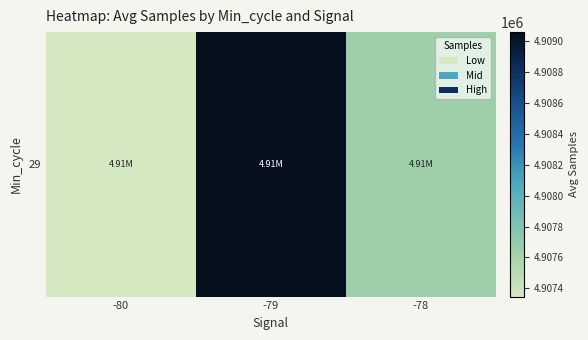

The chart shows a value of 1398895.1 at -78. True or false?

False